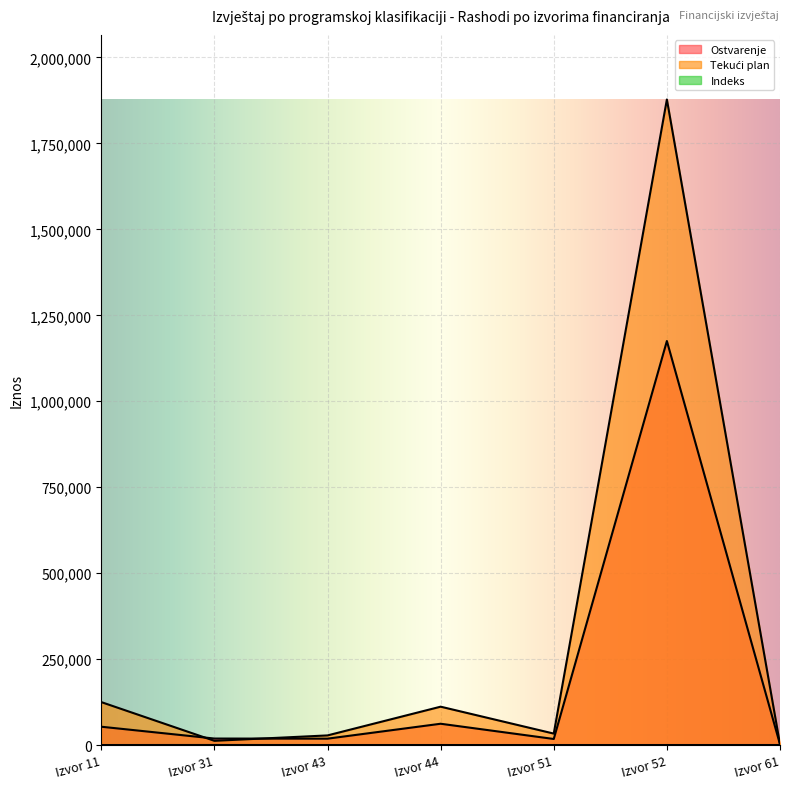

True or false: Indeks and Ostvarenje intersect in this chart.

False